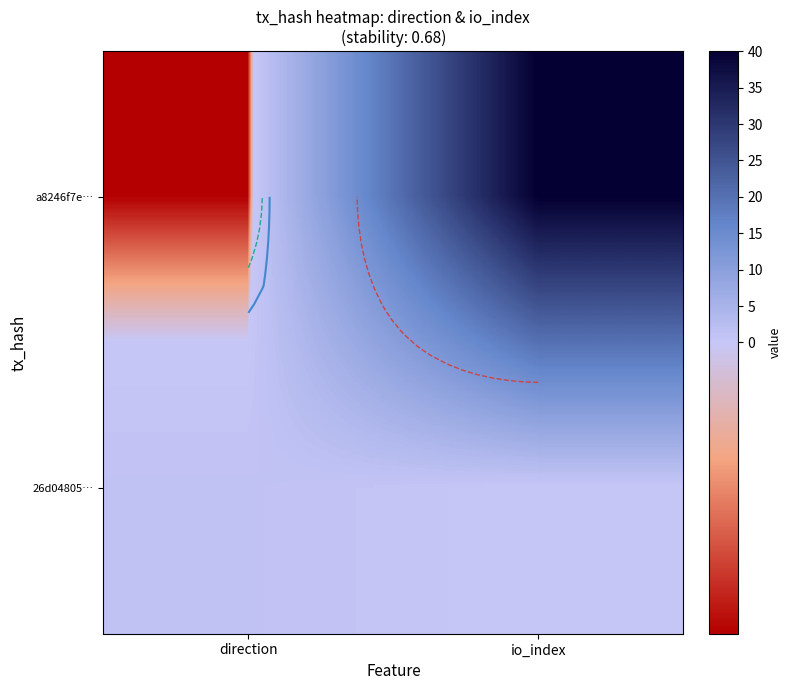

Read the a8246f7e… value at direction.

-1